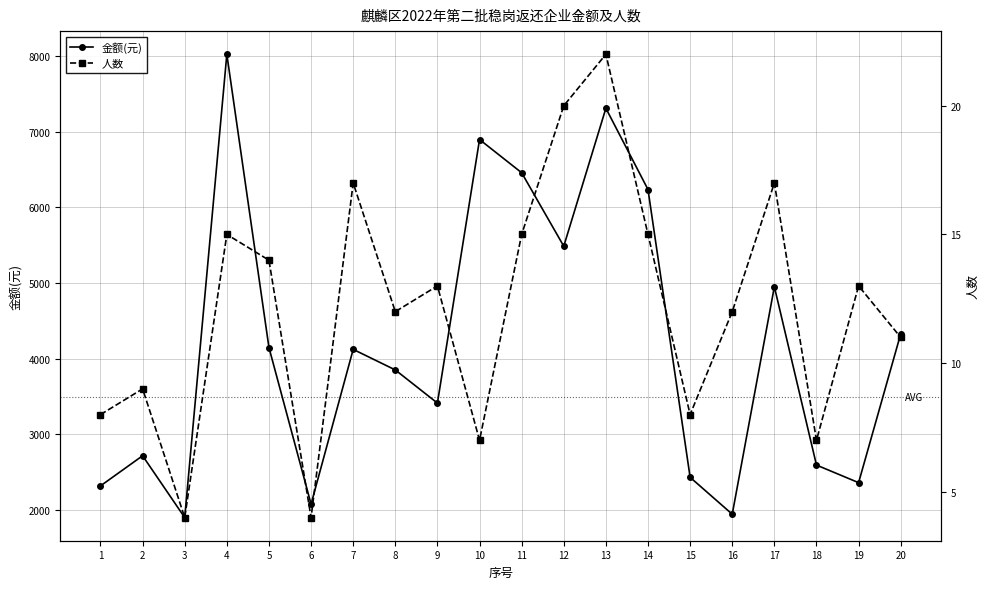

What is the total value across all series at 16?

1956.0